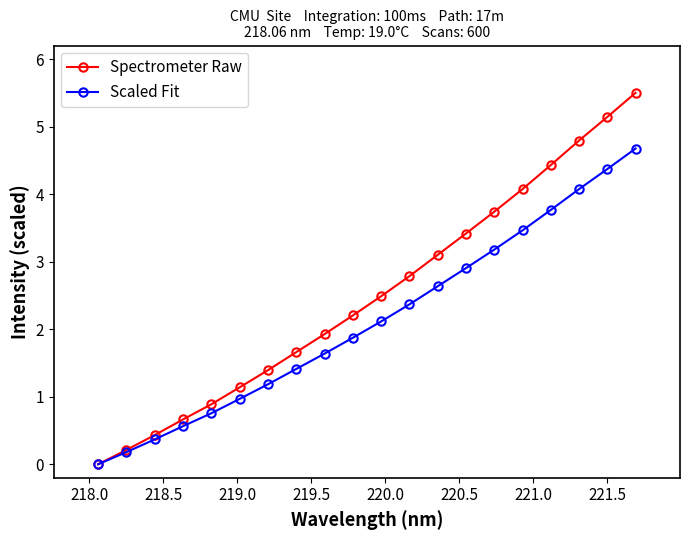

How many data points in Spectrometer Raw are above 2?

11